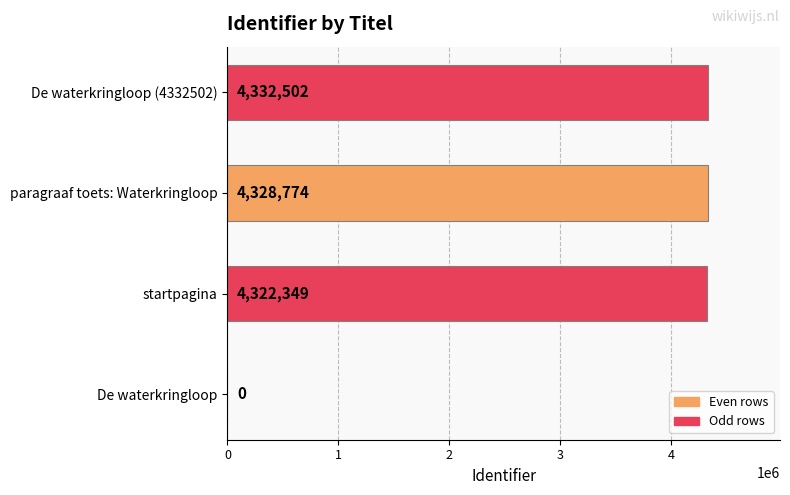

Are the bars horizontal?

Yes